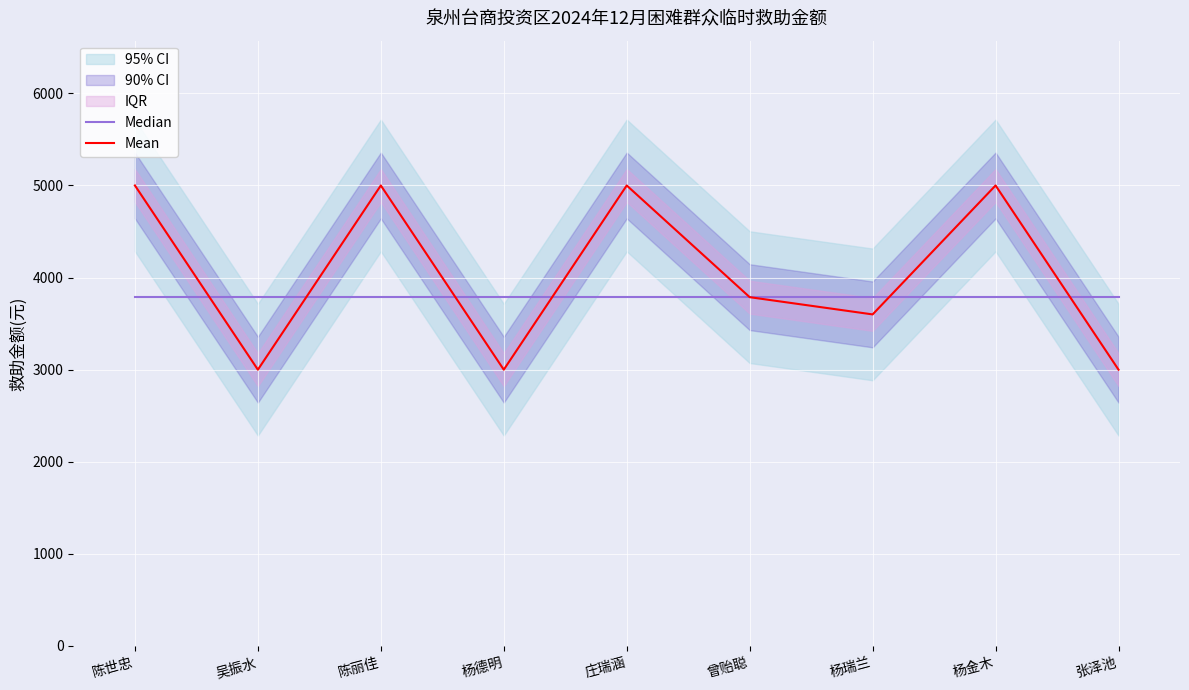

Read the Mean value at 陈世忠.

5000.0